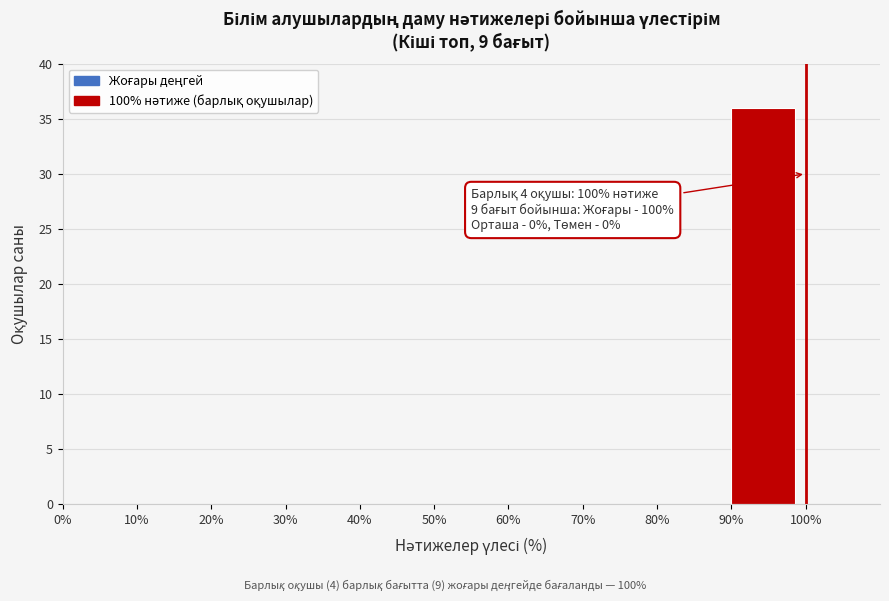

Which range on the x-axis has the tallest bar?

90% to 100%